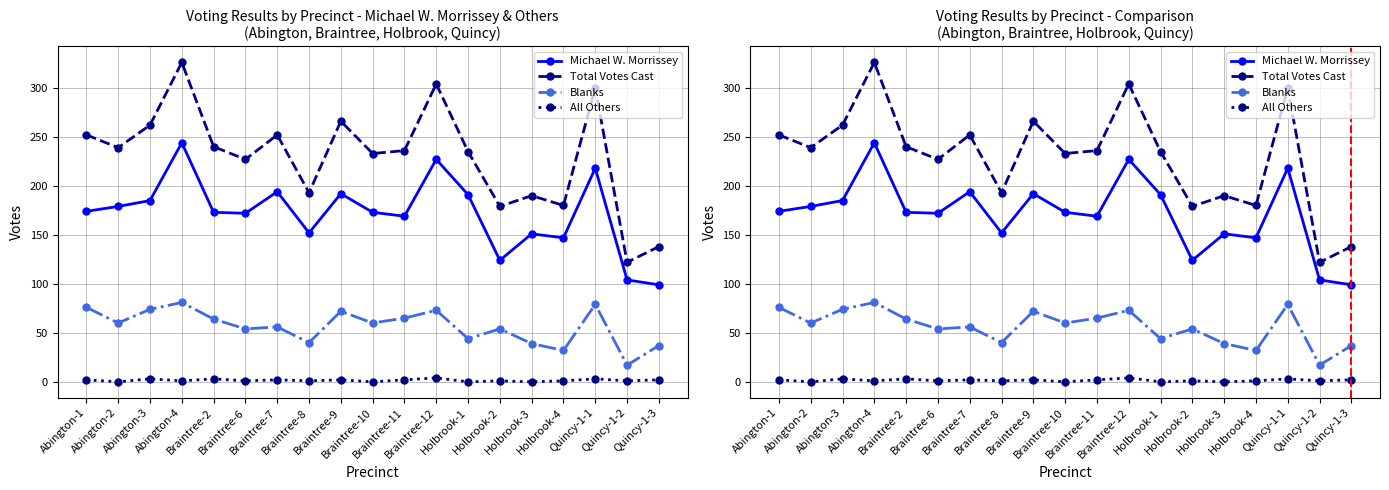

Is it true that Michael W. Morrissey equals 257 at Braintree-10?

False